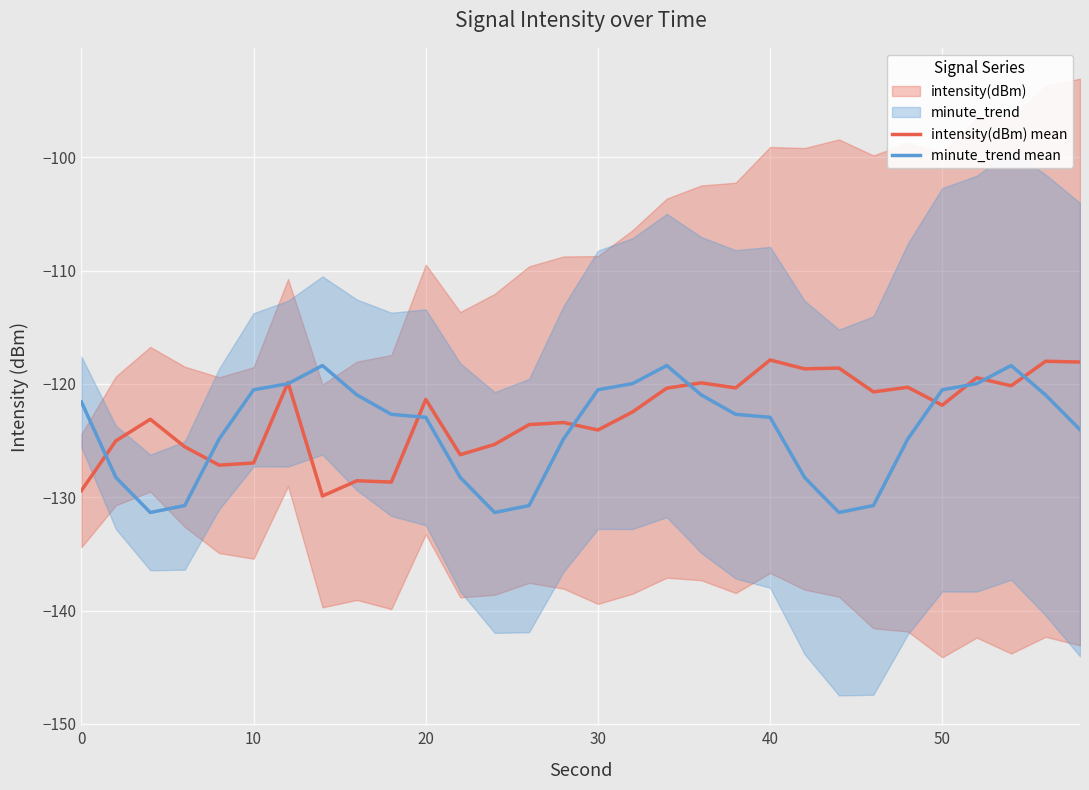

What is the highest value of the intensity(dBm) mean series?

-117.9